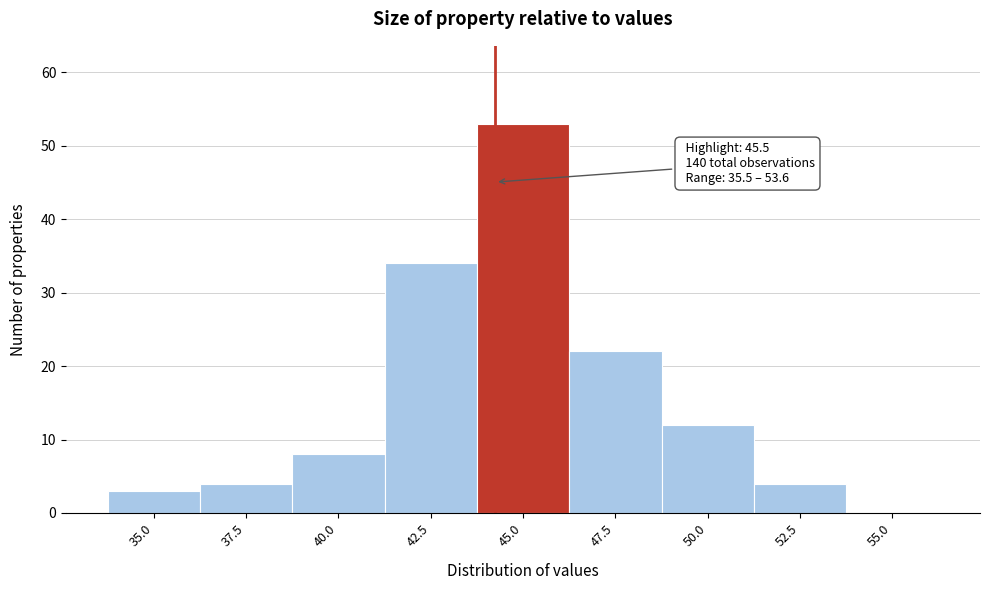

Reading left to right, transcribe all the data shown in this chart.

35.0=3	37.5=4	40.0=8	42.5=34	45.0=53	47.5=22	50.0=12	52.5=4	55.0=0